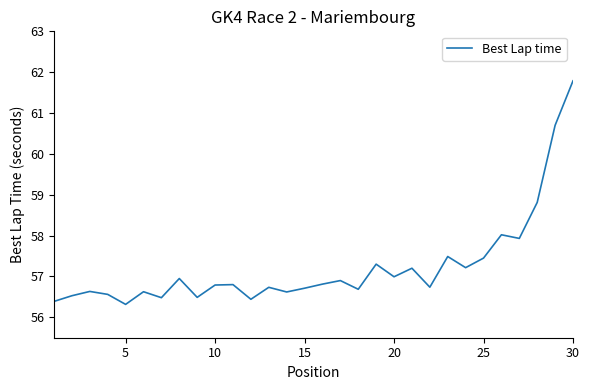

What is the difference between the maximum and minimum values?

5.5